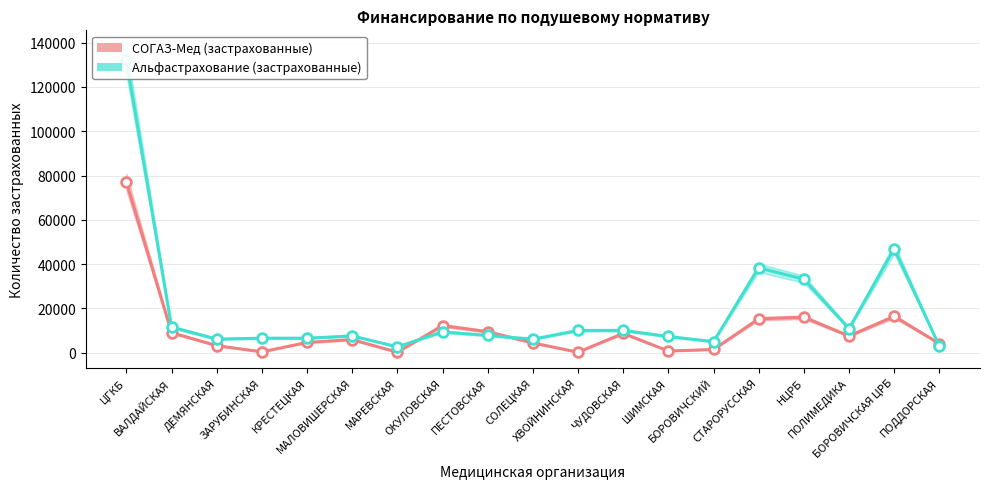

Is the value of СОГАЗ-Мед (застрахованные) at ДЕМЯНСКАЯ greater than the value of Альфастрахование (застрахованные) at ПОЛИМЕДИКА?

No